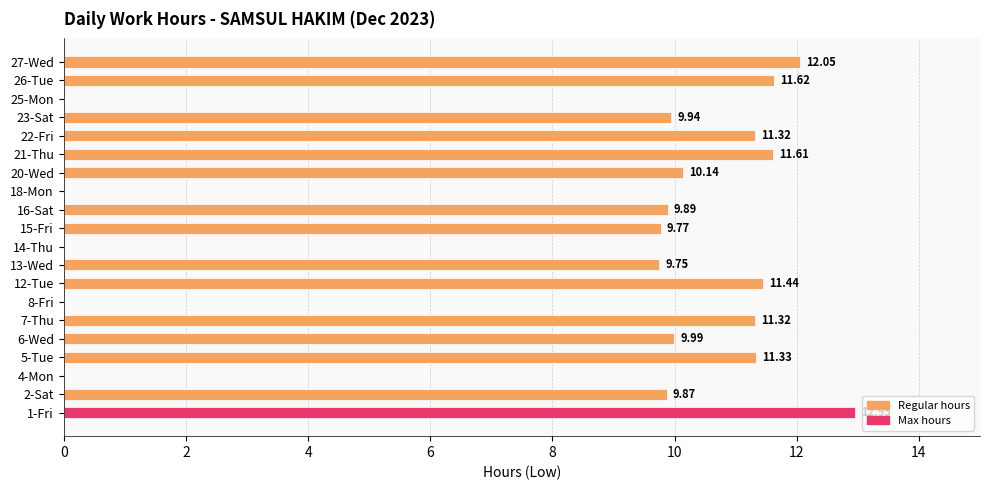

Between 23-Sat and 2-Sat, which is larger?

23-Sat